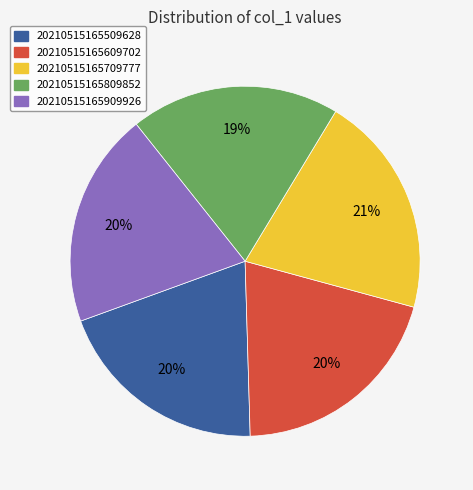

How many slices are in this pie chart?

5